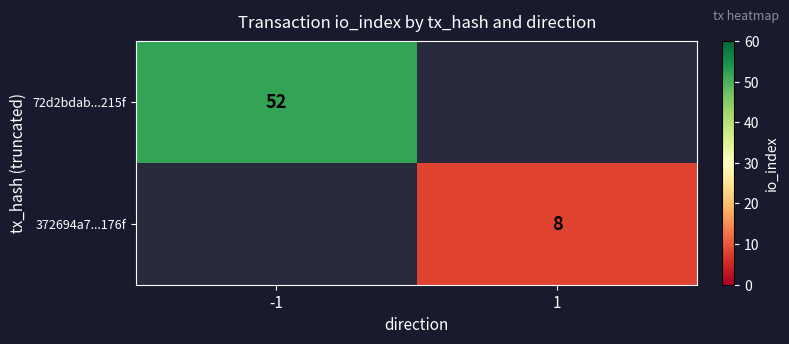

Is the value of 372694a7...176f at 1 greater than the value of 72d2bdab...215f at -1?

No